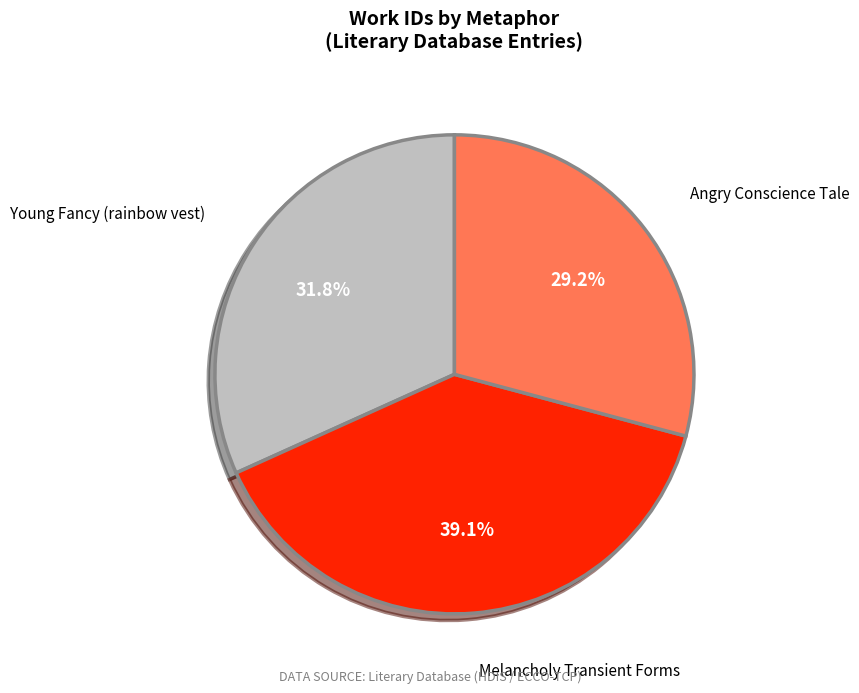

The Melancholy Transient Forms slice represents 39% of the pie. True or false?

True